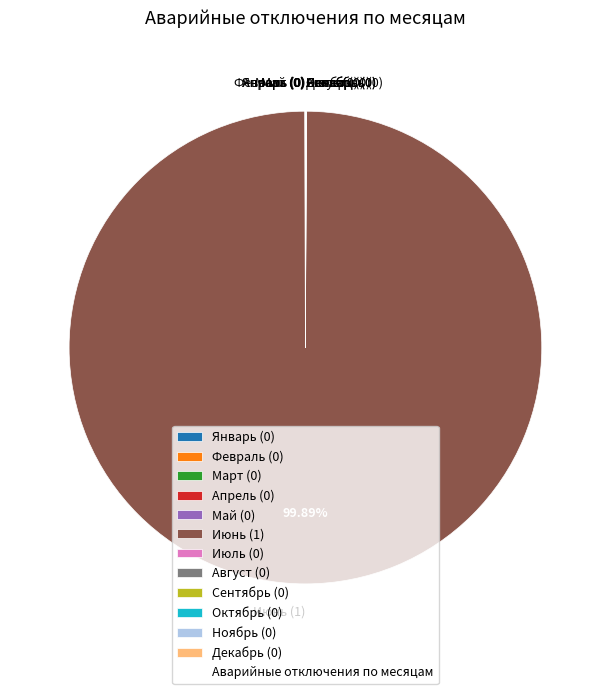

Is Июнь (1) the majority of the pie?

Yes